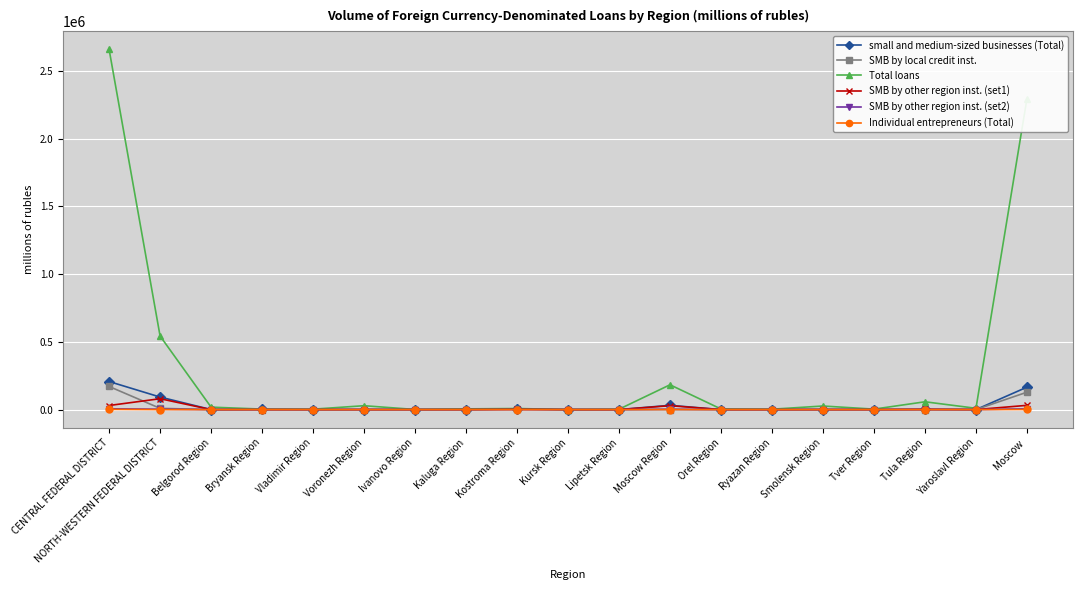

Where does the Total loans series first go above 8018?

CENTRAL FEDERAL DISTRICT